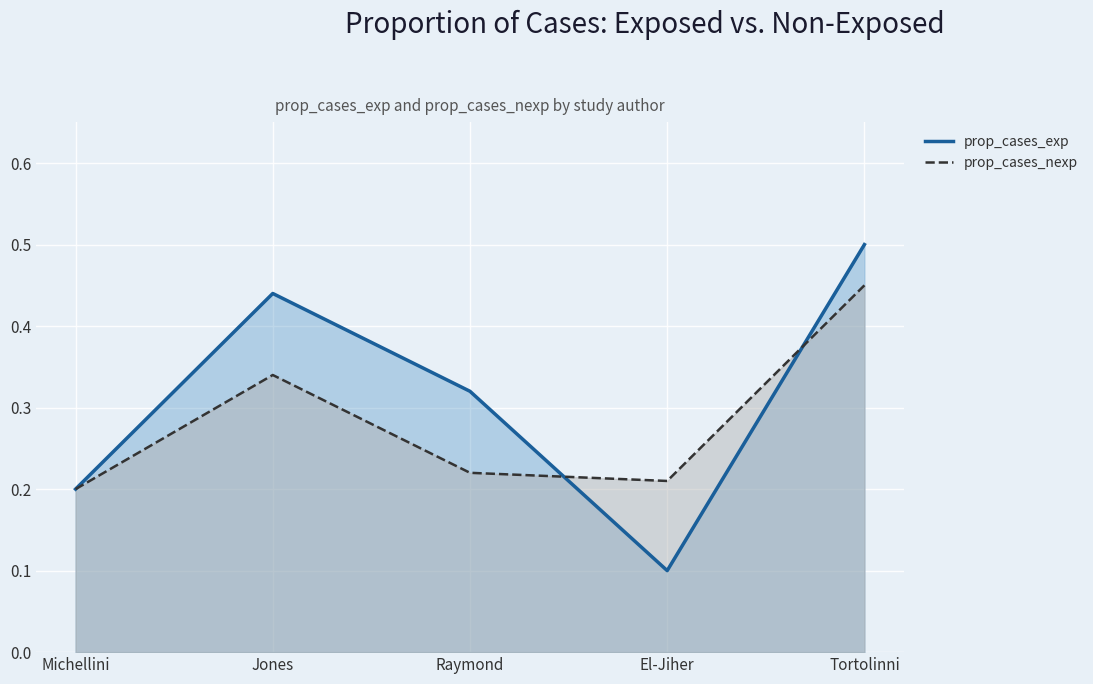

Is the value of prop_cases_nexp at El-Jiher greater than the value of prop_cases_exp at Tortolinni?

No